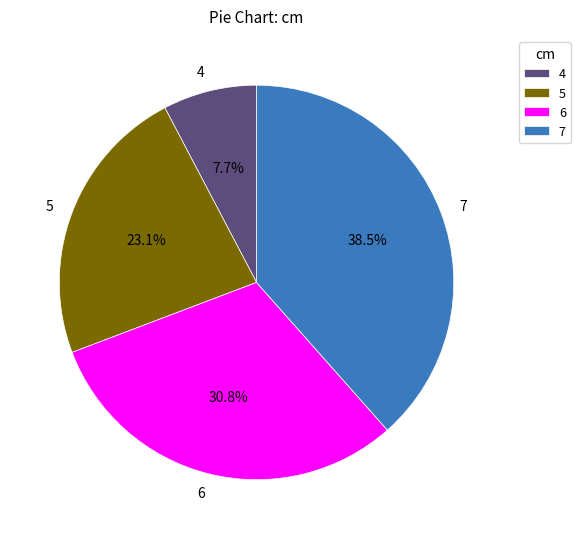

How much of the chart is everything except 5?

76.9%